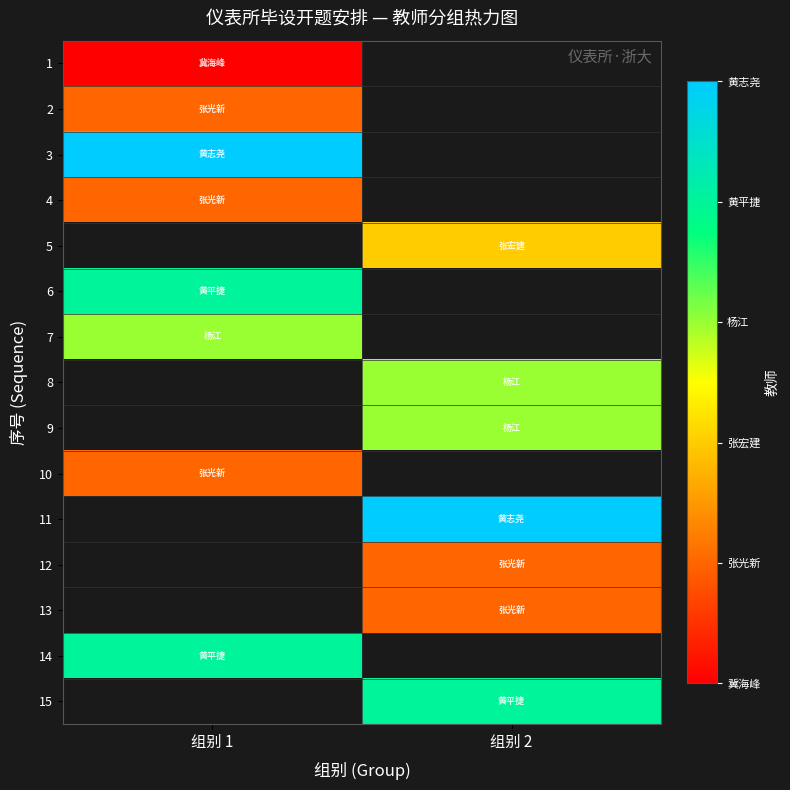

List the series in order of their peak value, highest first.

3, 4, 5, 6, 7, 8, 9, 10, 11, 12, 13, 14, 15, 2, 1